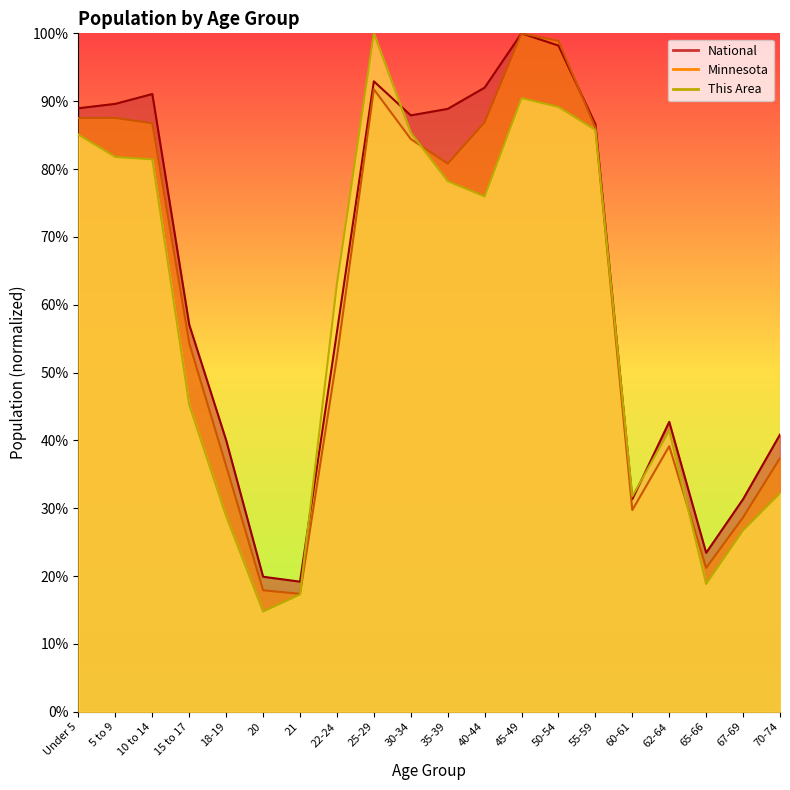

What is the value of the National point at the 15th from the left?

86.6